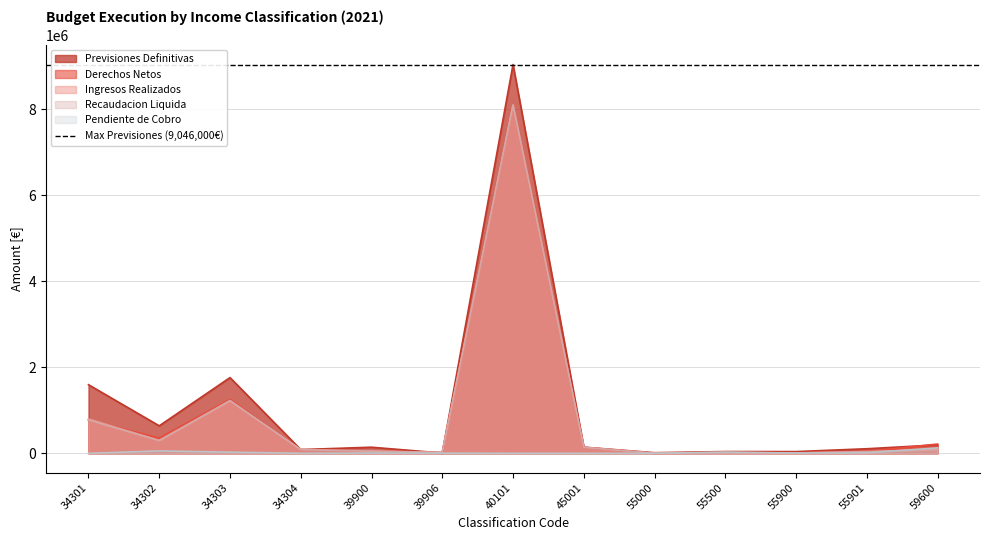

Count the number of categories in the chart.

13